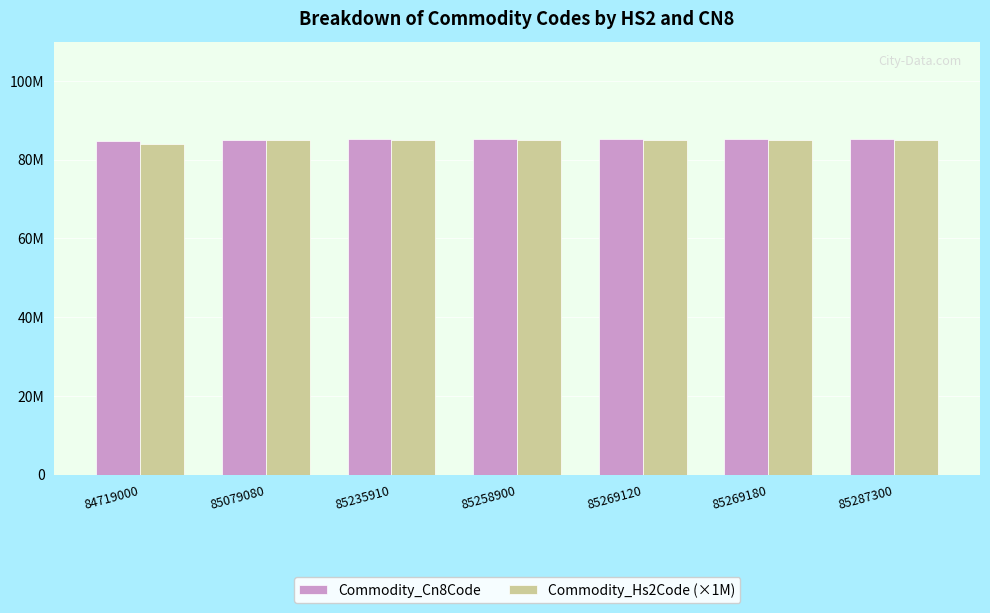

The Commodity_Hs2Code (×1M) series shows 85000000 at 85235910. True or false?

True